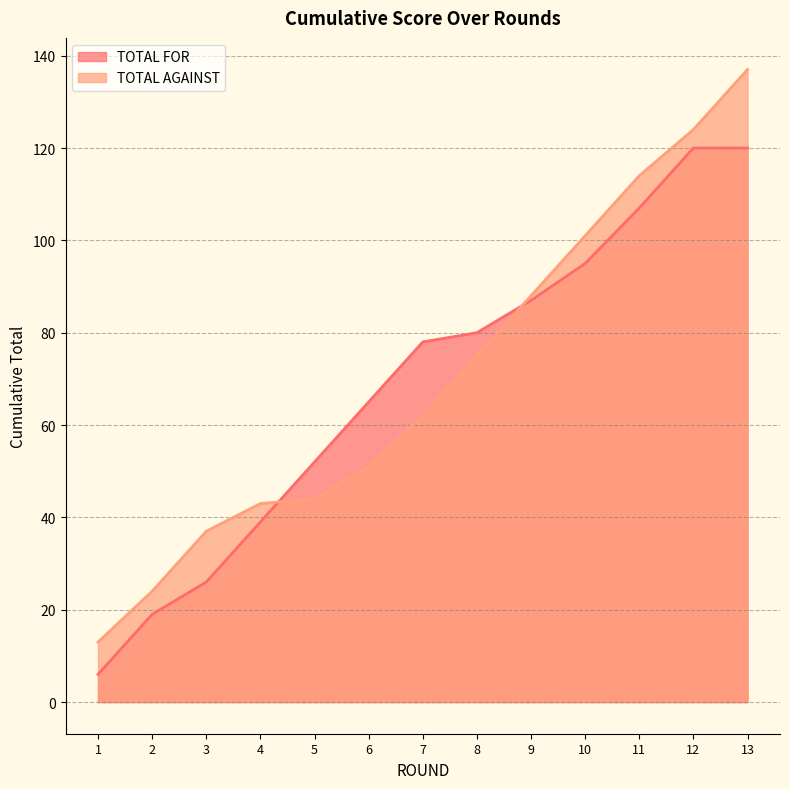

How many times do TOTAL FOR and TOTAL AGAINST cross each other?

2